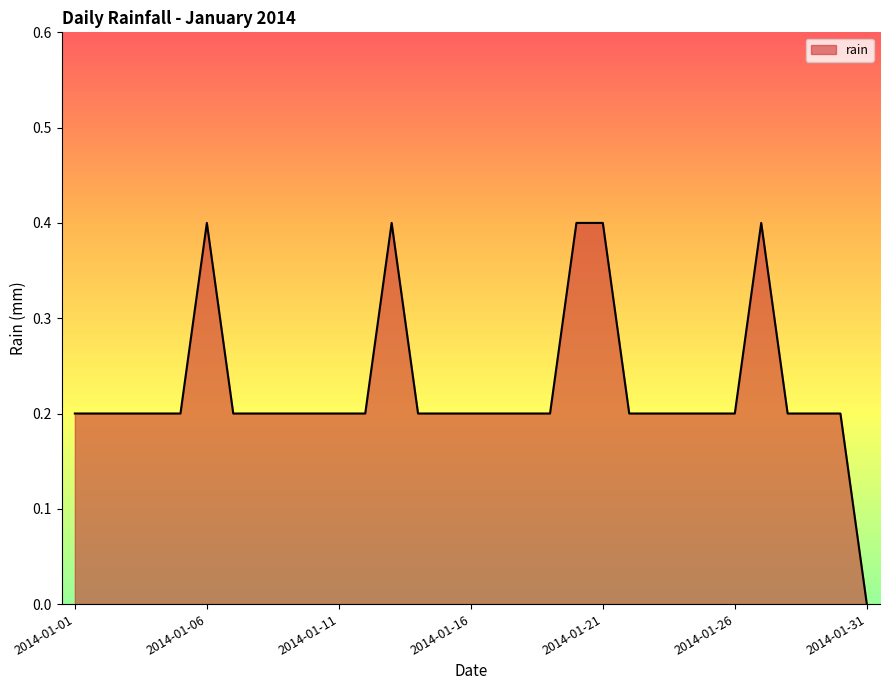

What is the greatest value displayed?

0.4